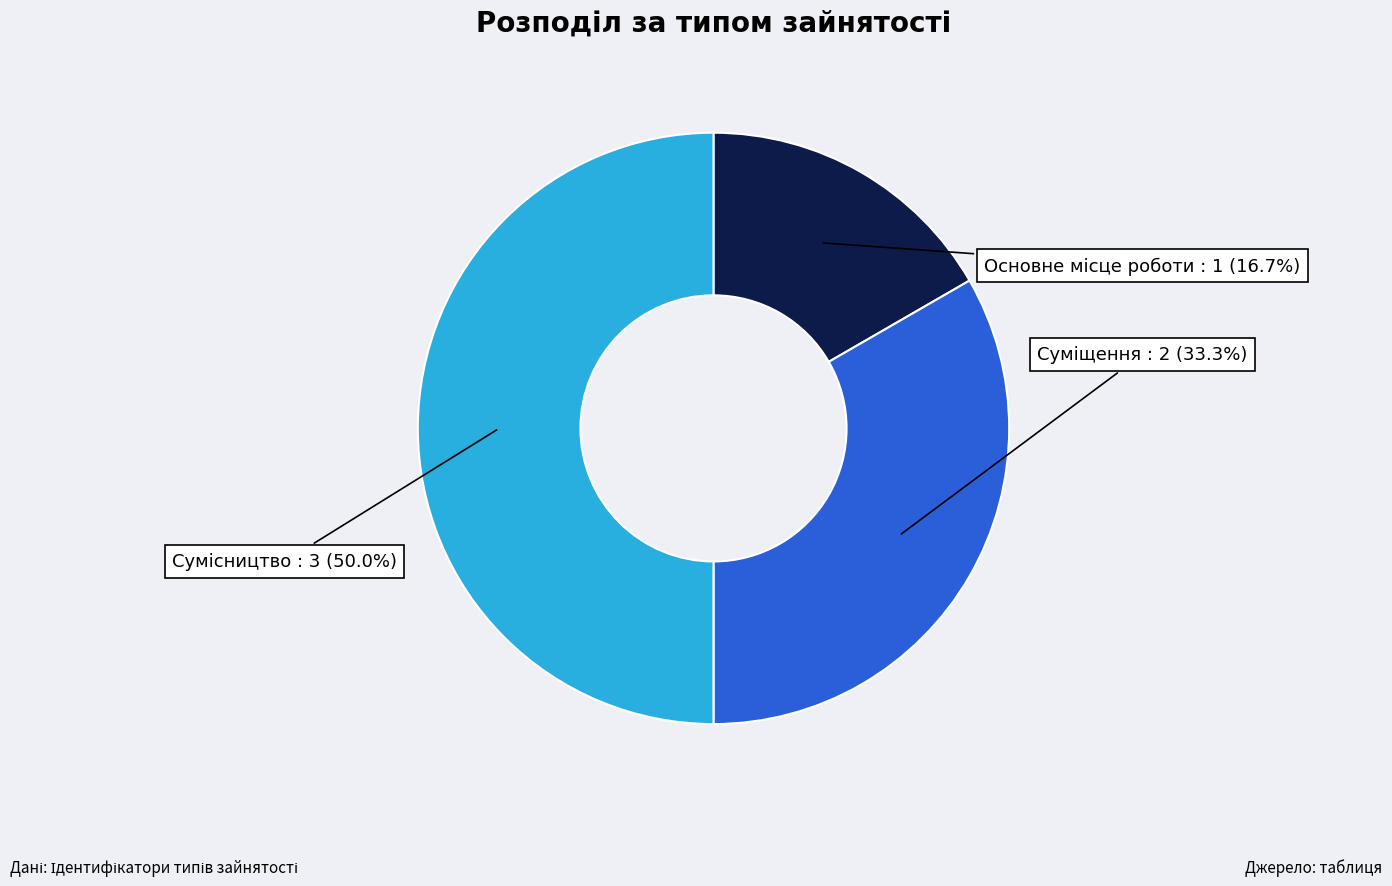

Count the number of slices in the pie.

3